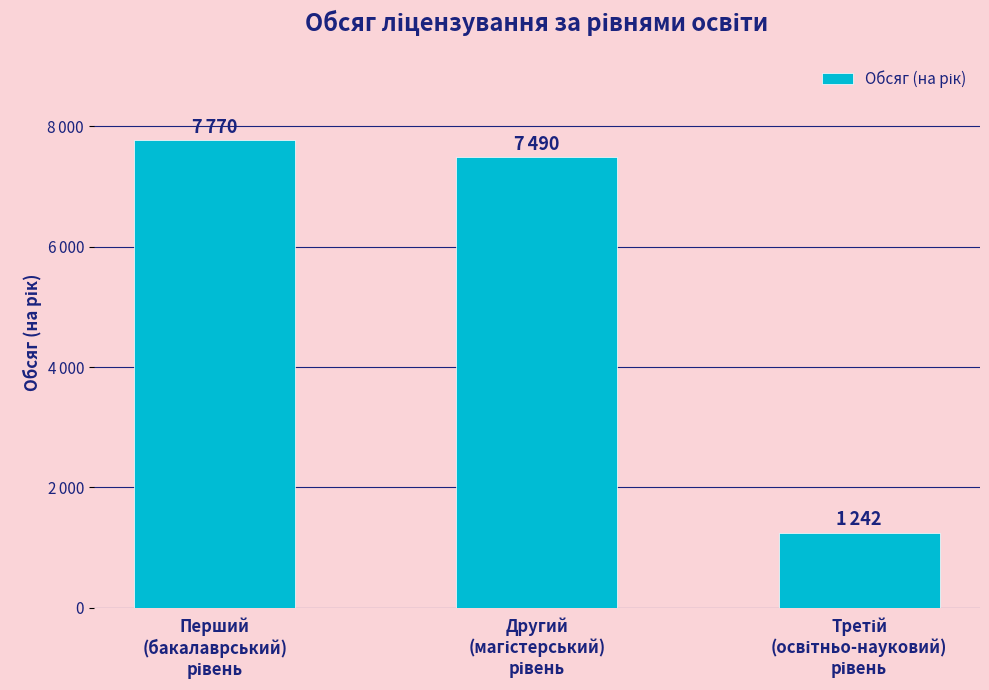

What is the label of the 2nd bar from the right?

Другий
(магістерський)
рівень